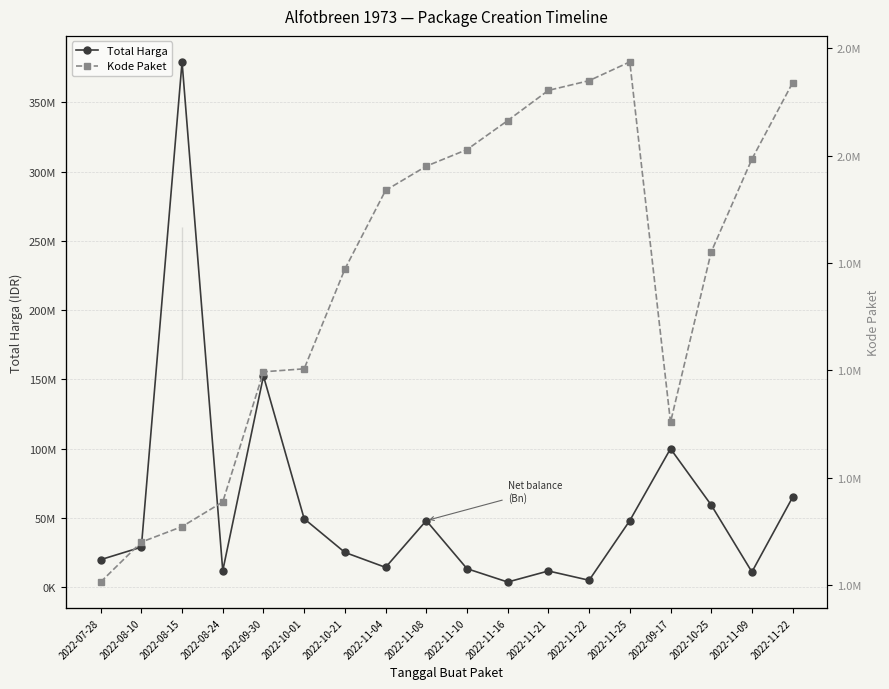

What is the difference between the highest and lowest values at 2022-11-25?

45965451